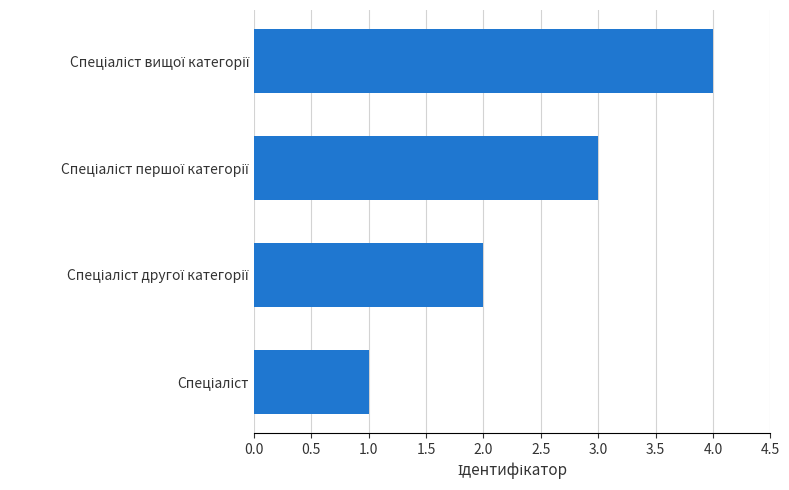

What is the difference between the maximum and minimum values?

3